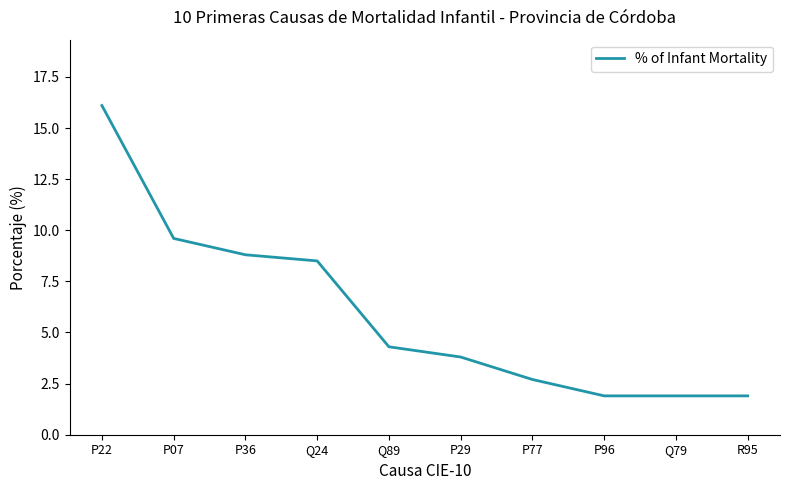

True or false: the data shows 1.9 at R95.

True